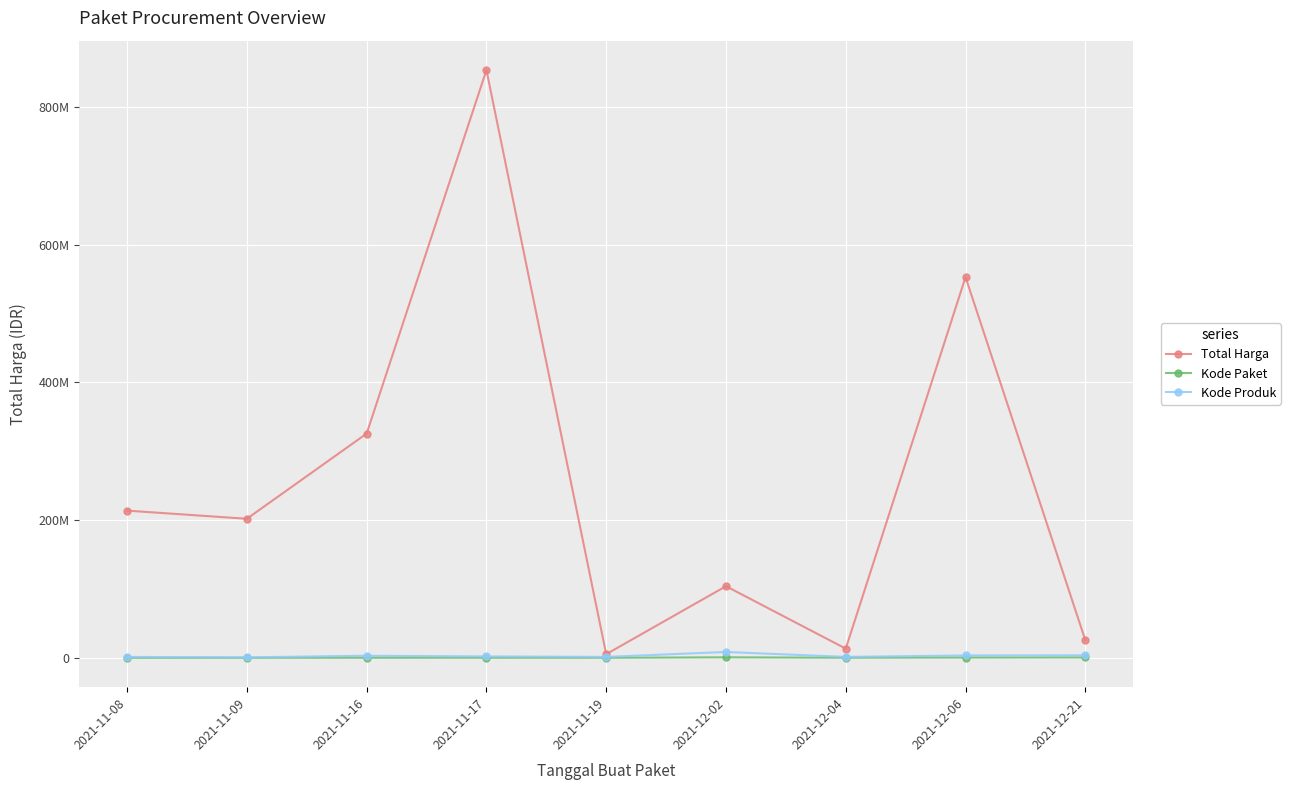

Is this an area chart (filled region under the line)?

No